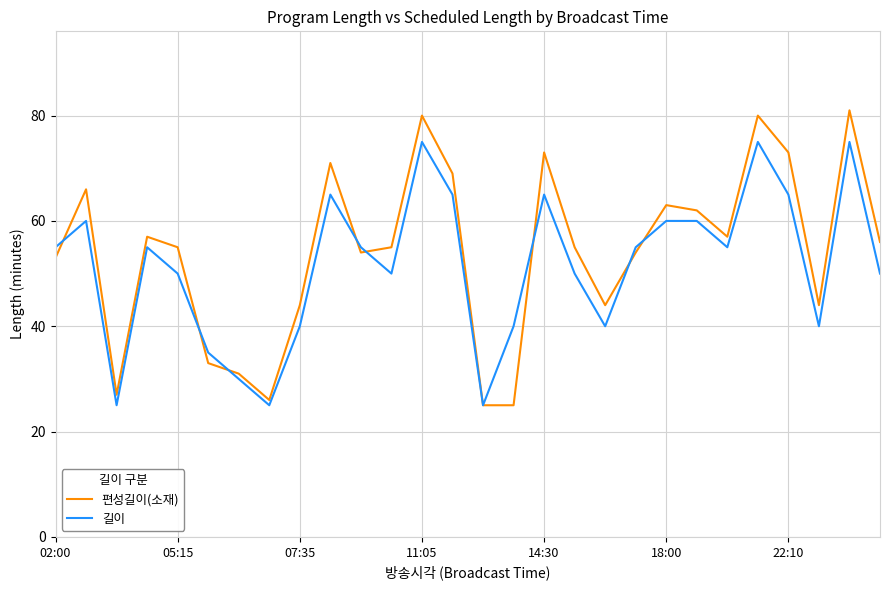

Rank the series by their maximum value, from lowest to highest.

길이, 편성길이(소재)